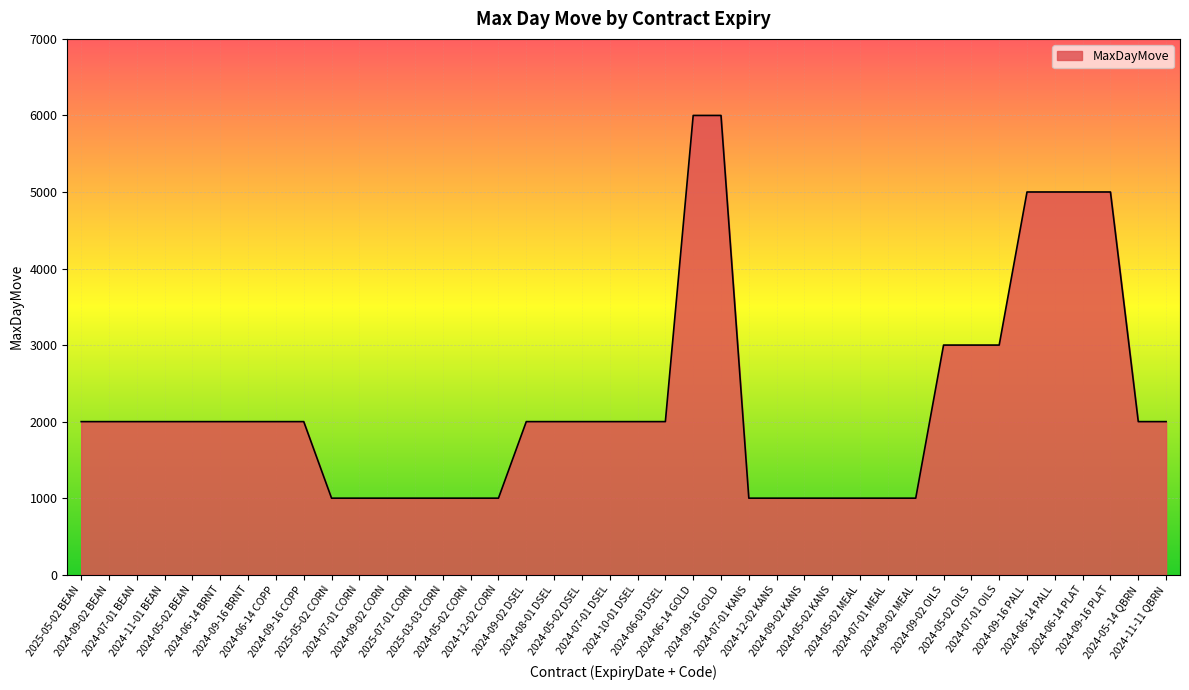

How many lines are shown in the chart?

1